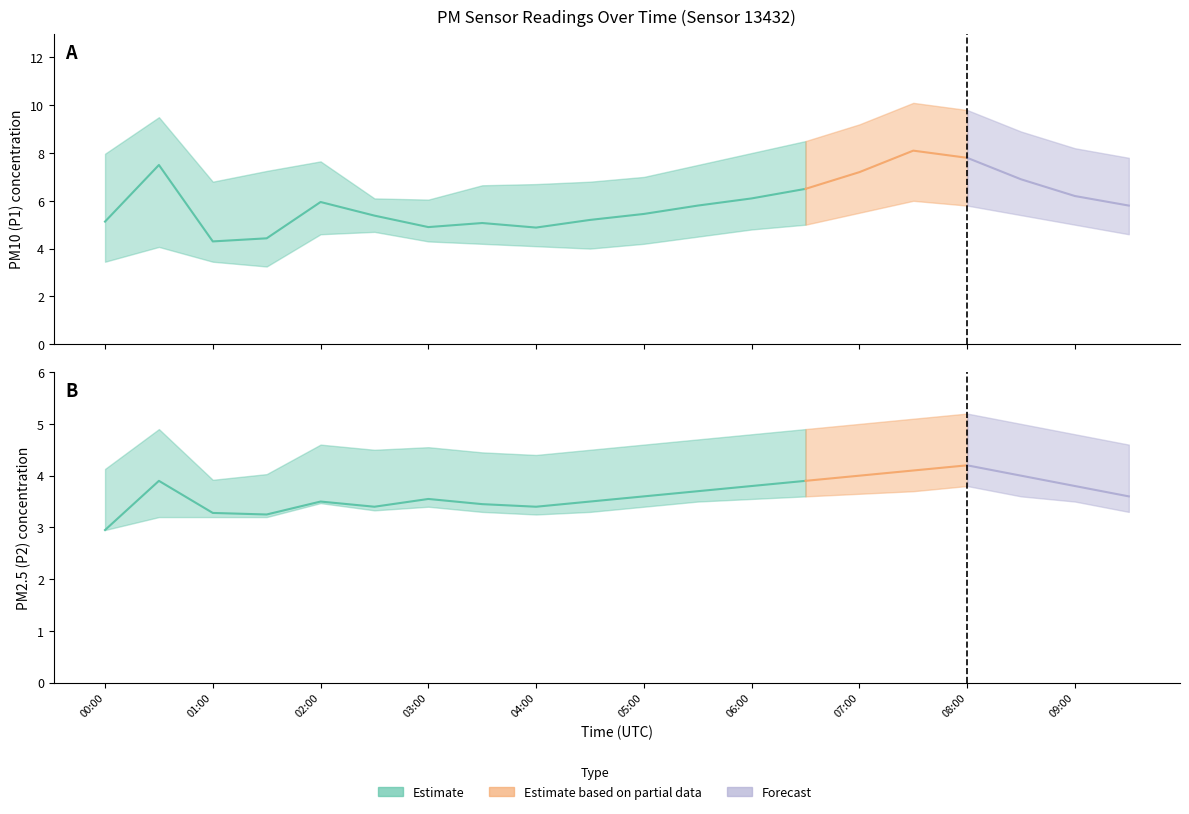

How many categories are shown in the chart?

20